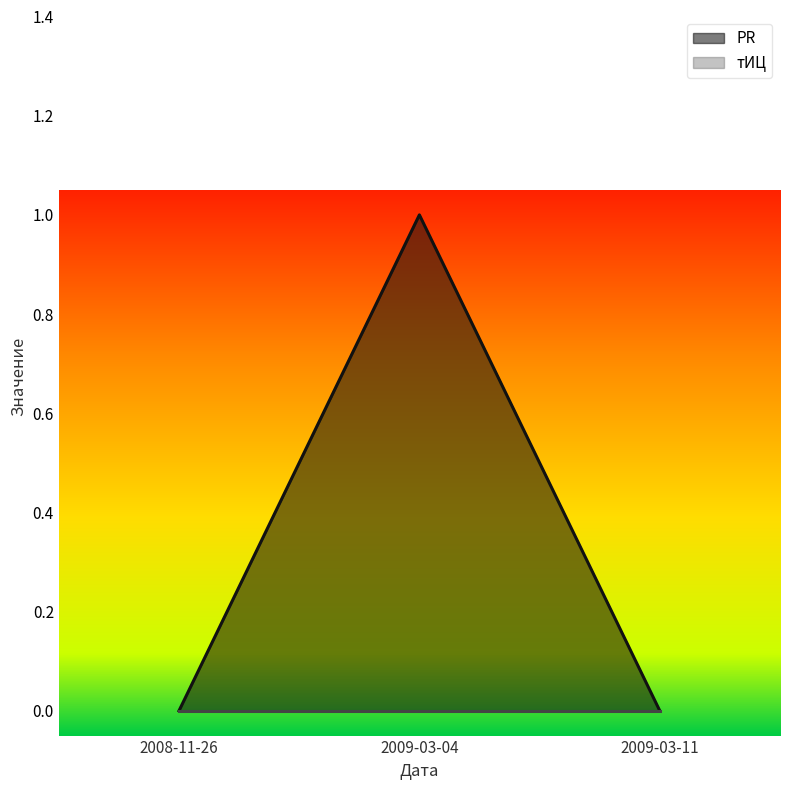

What is the label of the 2nd point from the right?

2009-03-04